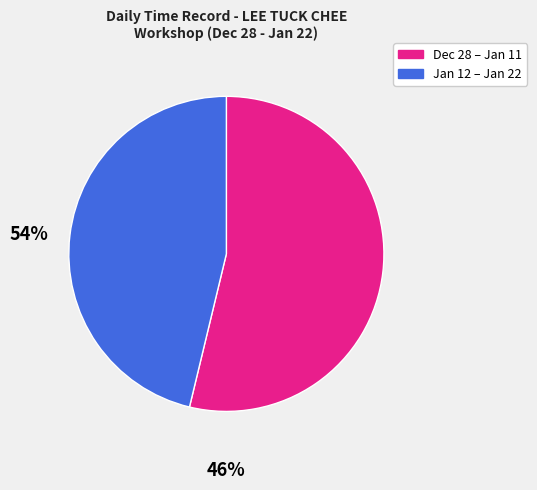

Is there a majority slice in this chart?

Yes